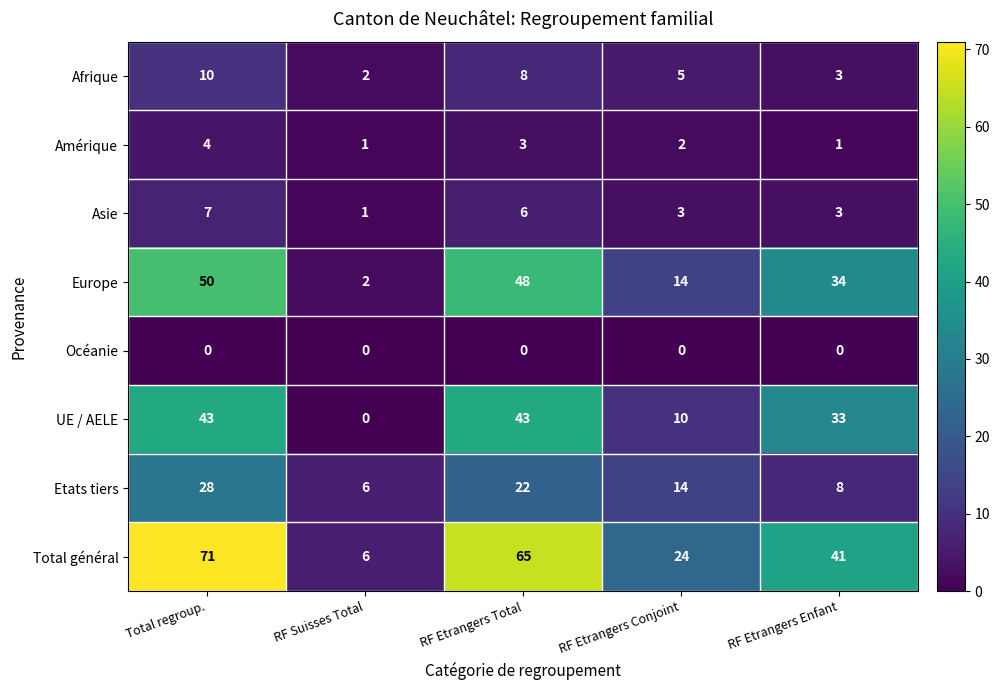

How many Amérique values are between 1 and 3?

4